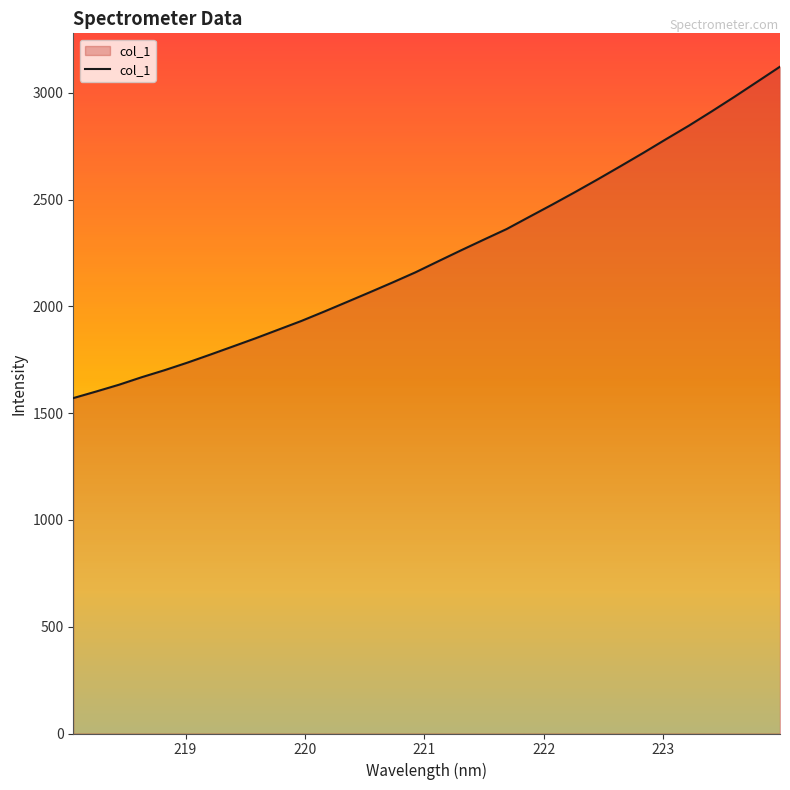

What is the minimum value shown in the chart?

1570.8